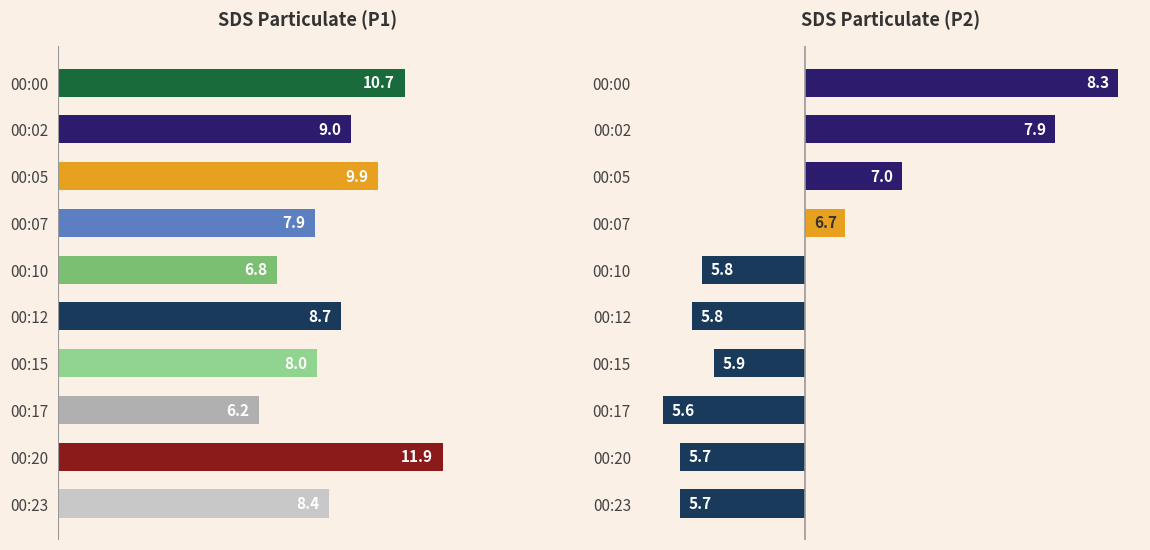

What is the difference between the maximum and minimum values in the SDS_P1 series?

5.7